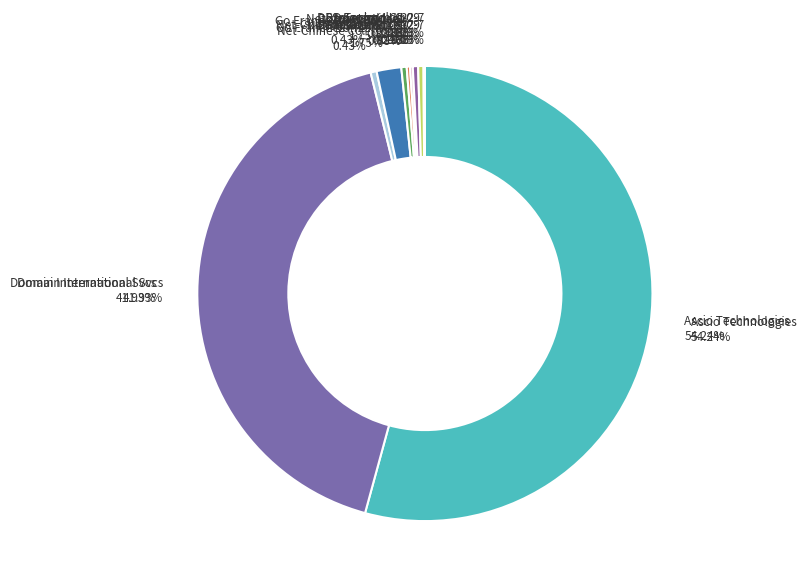

What percentage do Sav.com LLC-7 and Ascio net-adds together represent?

15.3%